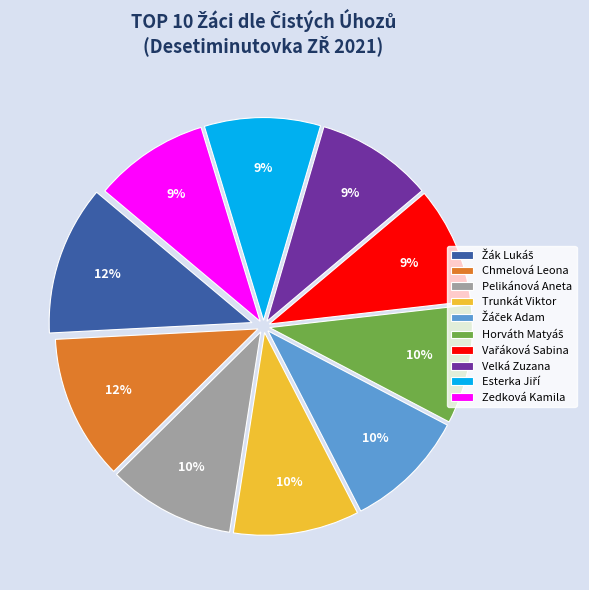

Does Pelikánová Aneta account for over 50% of the chart?

No